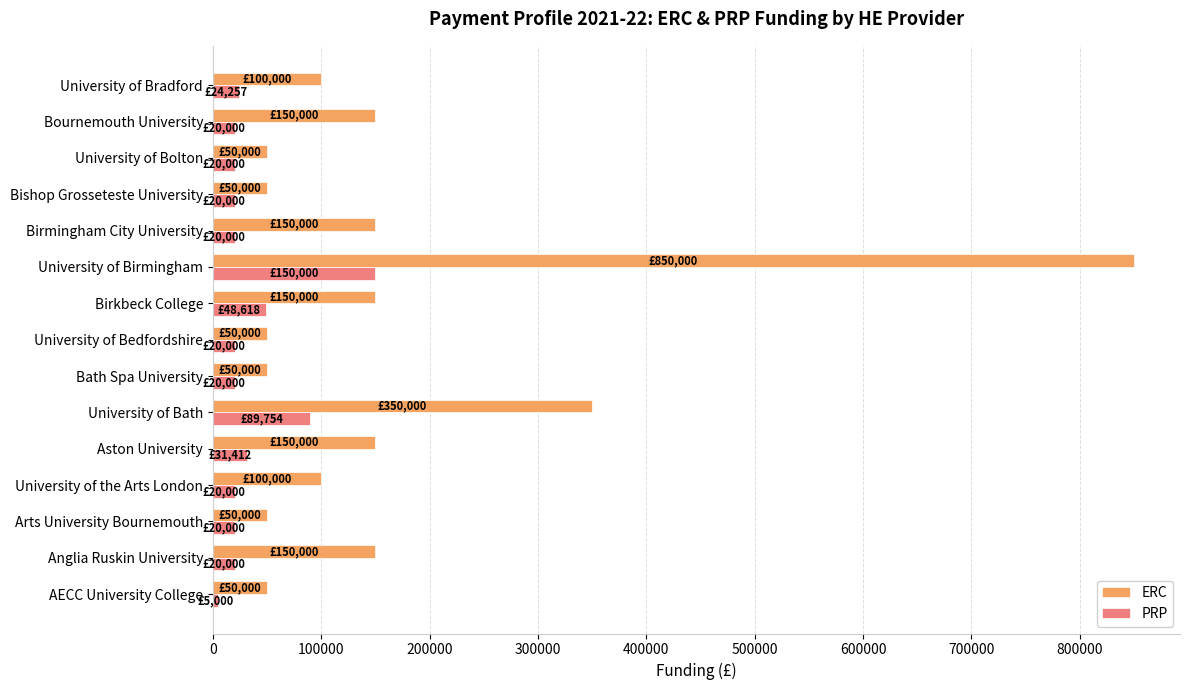

Which series has the largest total across all categories?

ERC